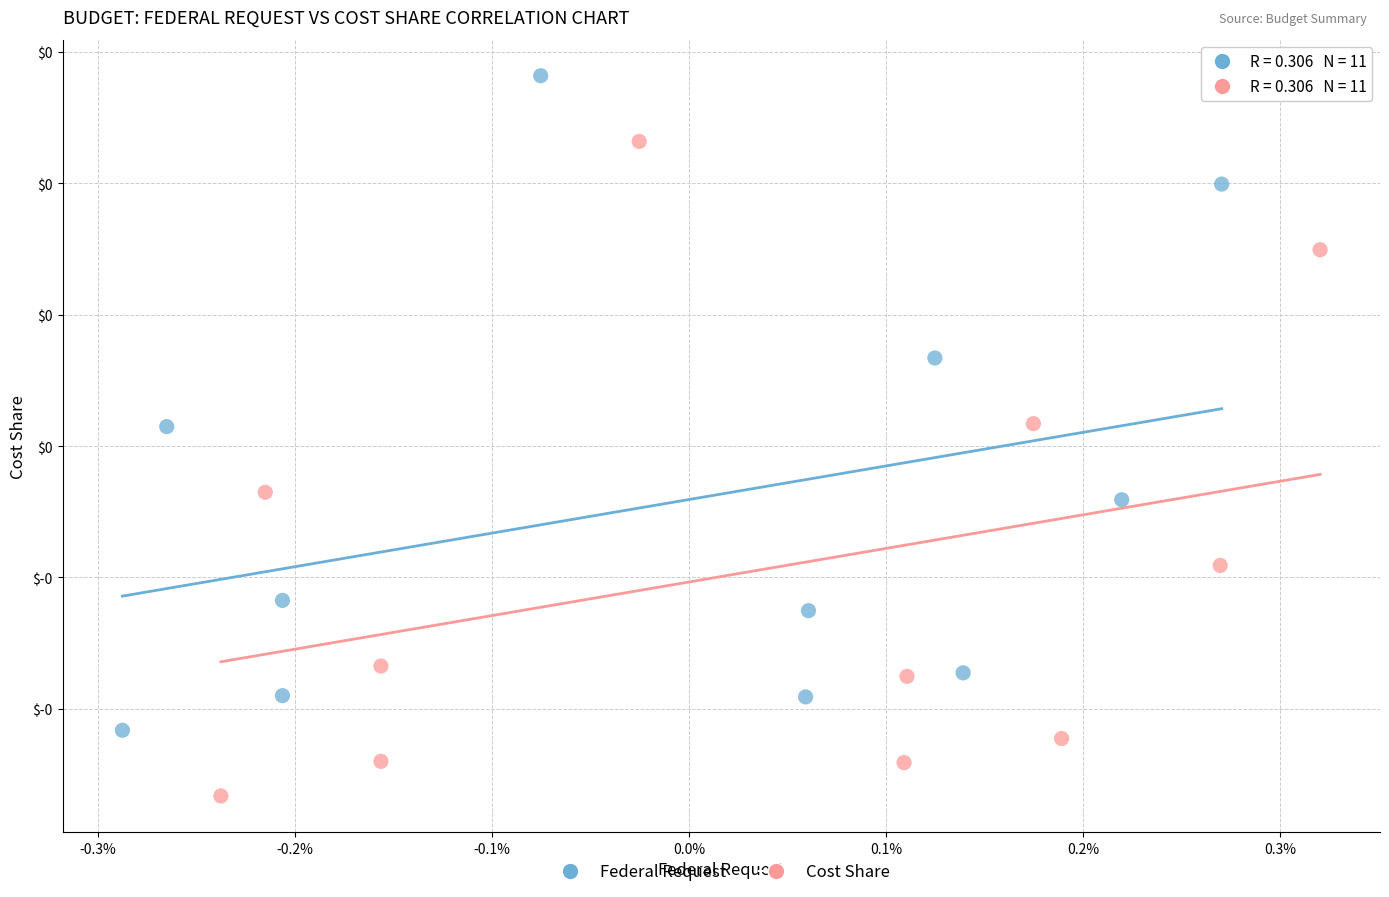

What are all the series names shown in the legend?

Federal Request, Cost Share